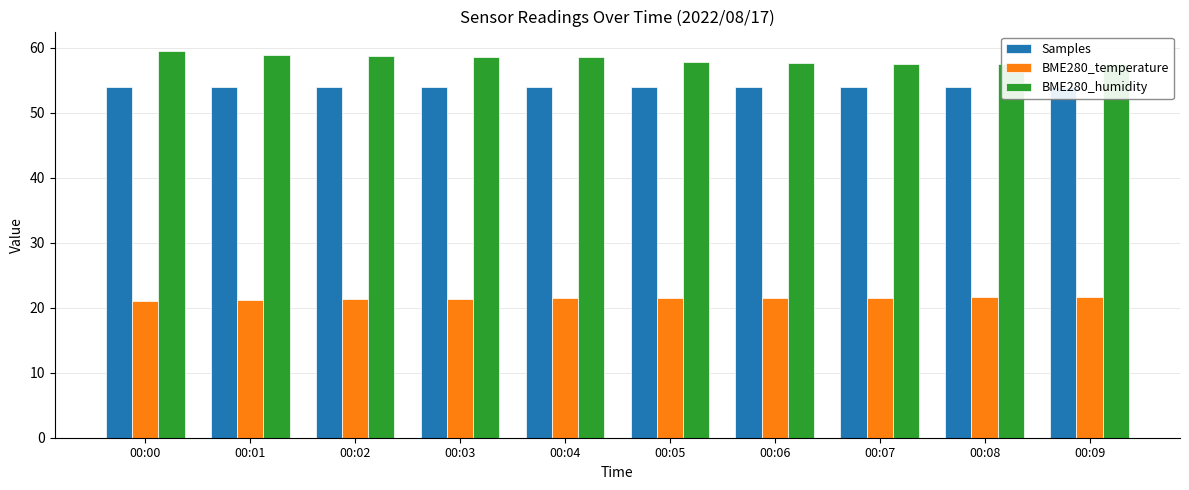

What is the maximum value for Samples?

54.0